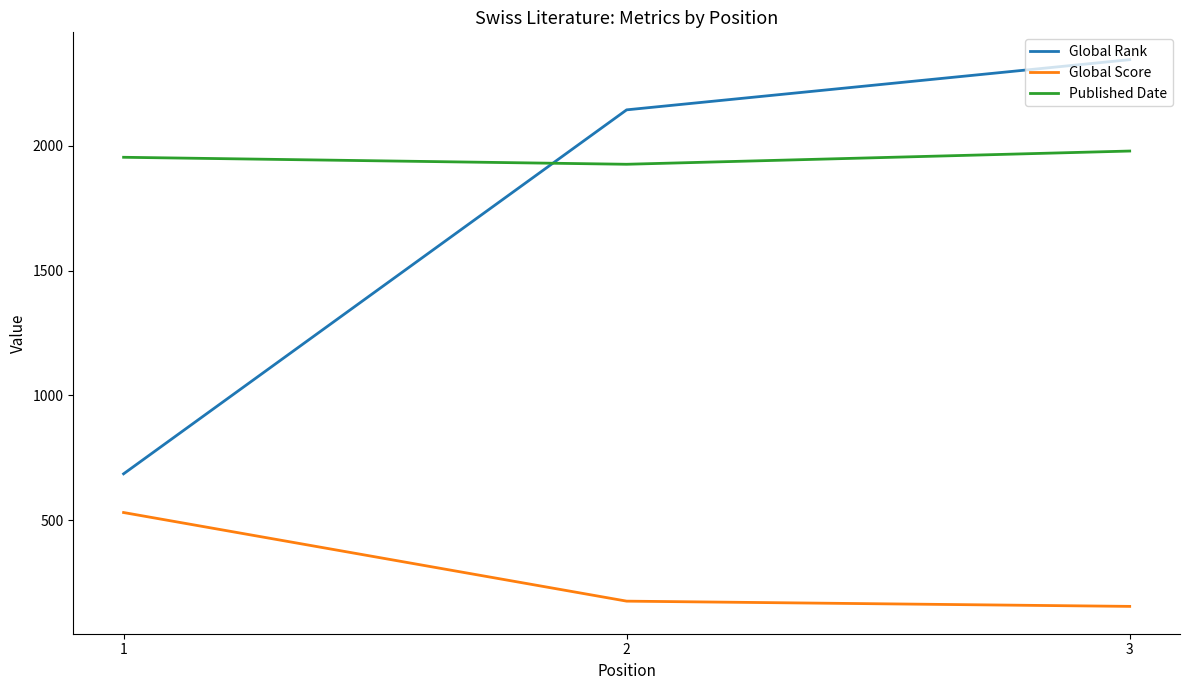

Which series has the widest spread of values?

Global Rank